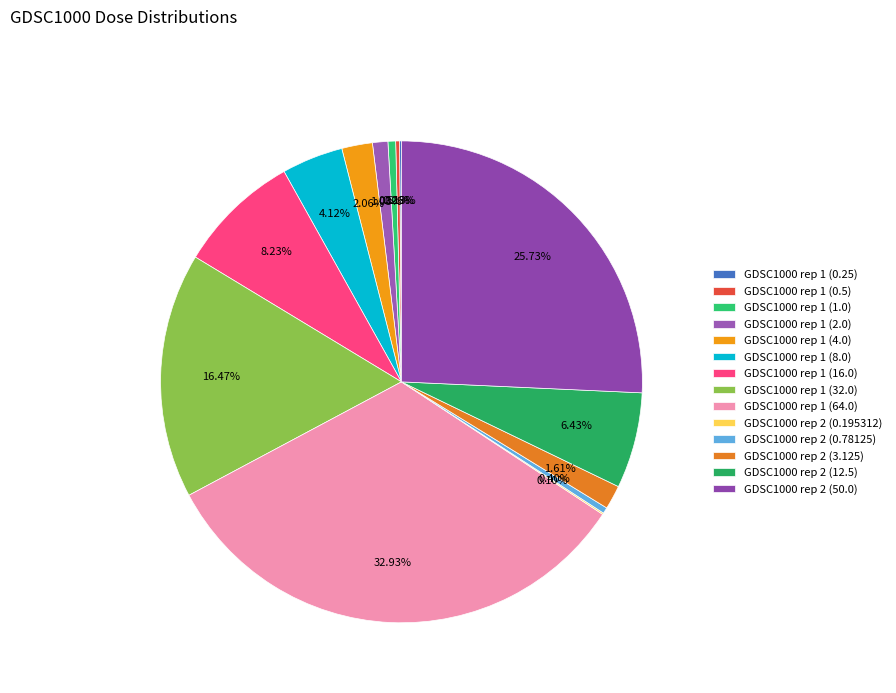

Do GDSC1000 rep 1 (16.0) and GDSC1000 rep 2 (12.5) together represent more than half of the pie?

No